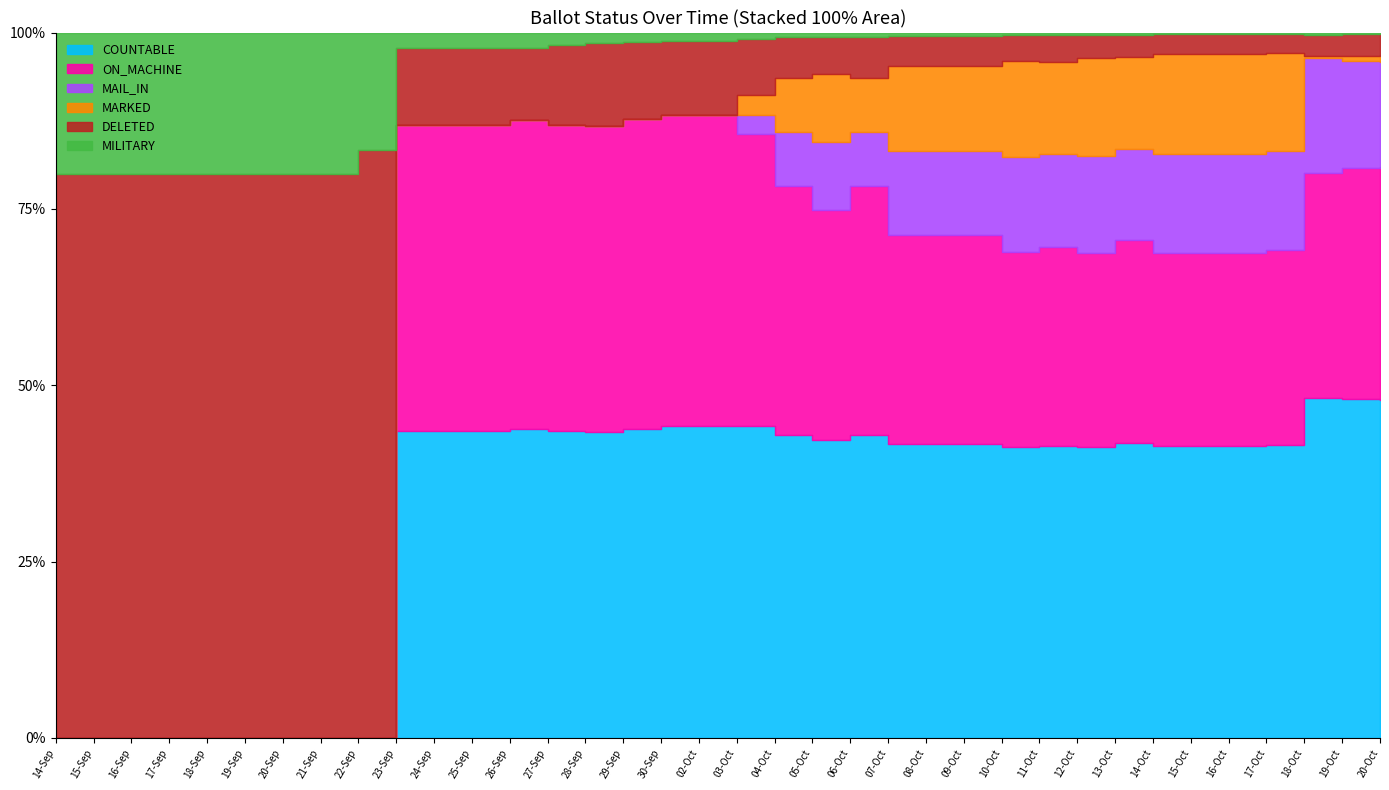

How many distinct data groups are displayed?

6